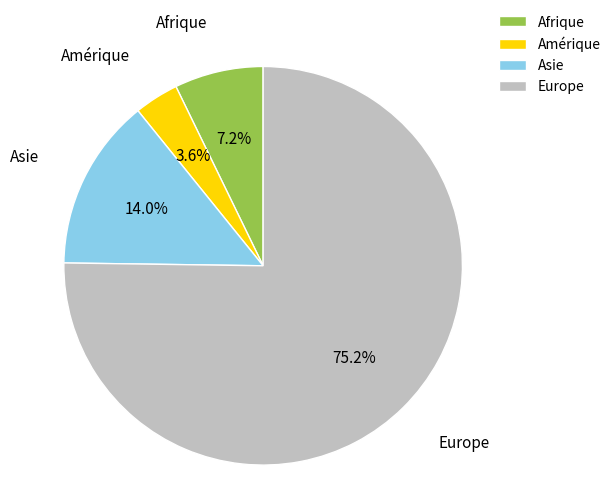

Which category has the biggest portion of the pie?

Europe